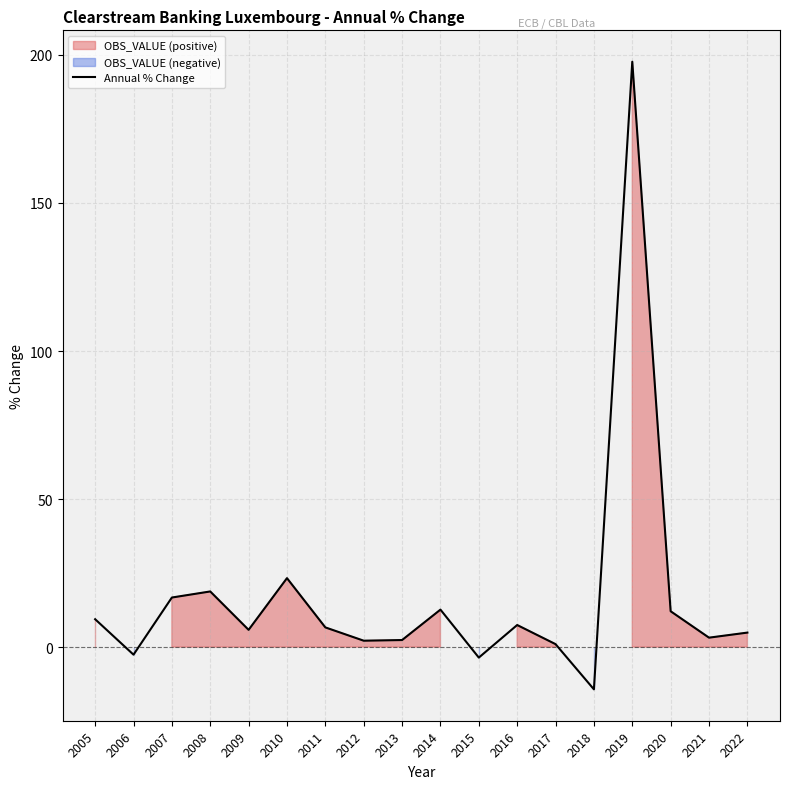

Does the chart display data point markers on the line(s)?

No